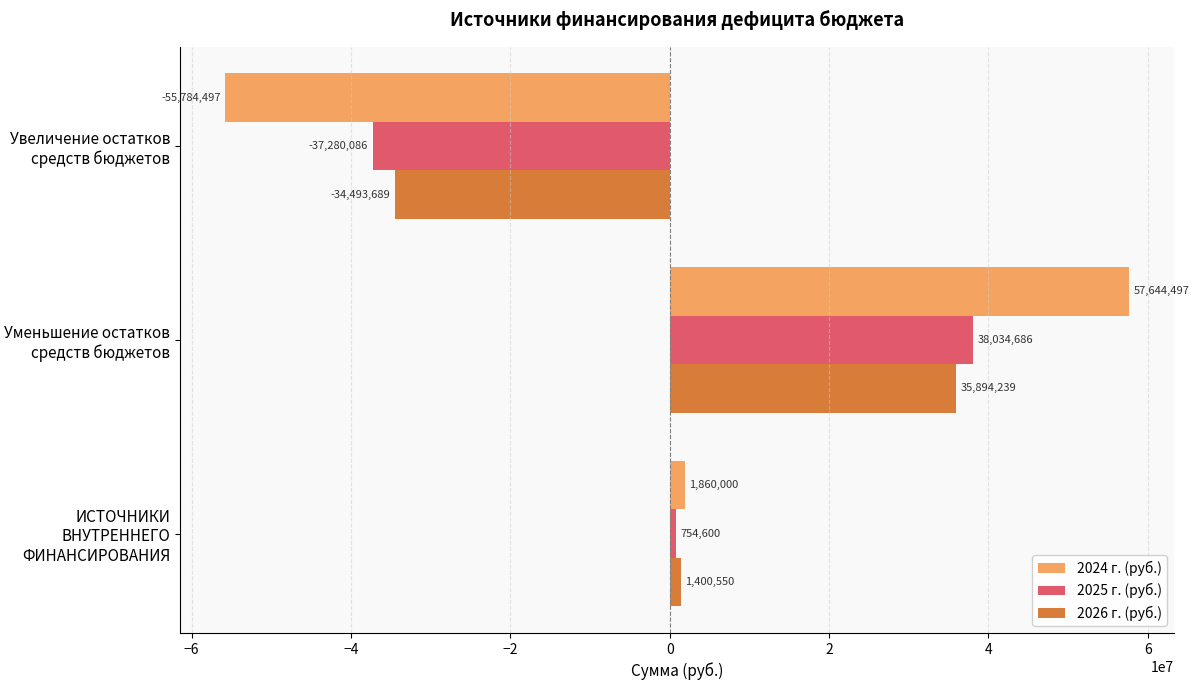

Which category has the highest value in the 2026 г. (руб.) series?

Уменьшение остатков средств бюджетов